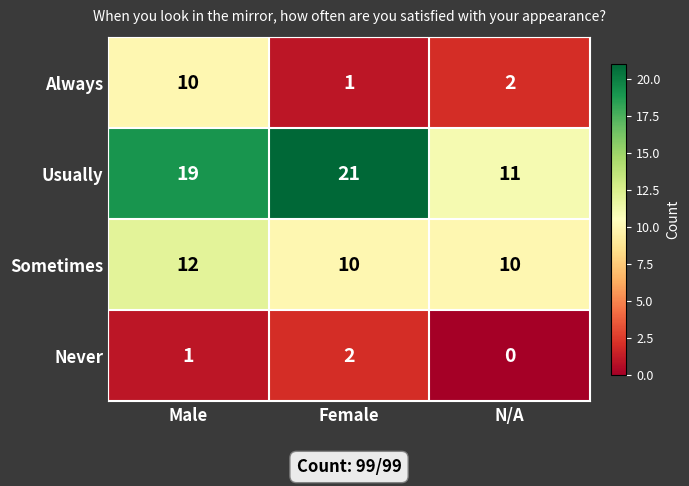

The Usually series shows 21 at Female. True or false?

True